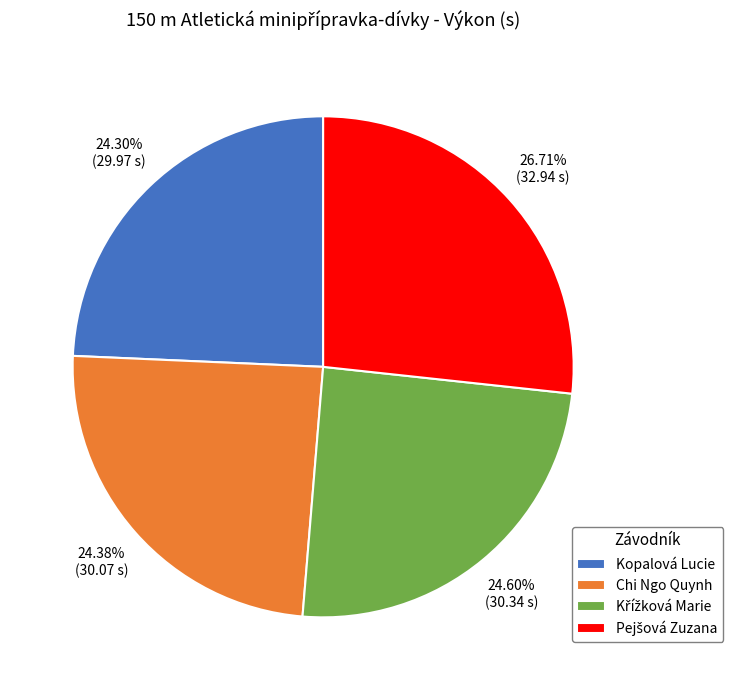

Is Chi Ngo Quynh the majority of the pie?

No